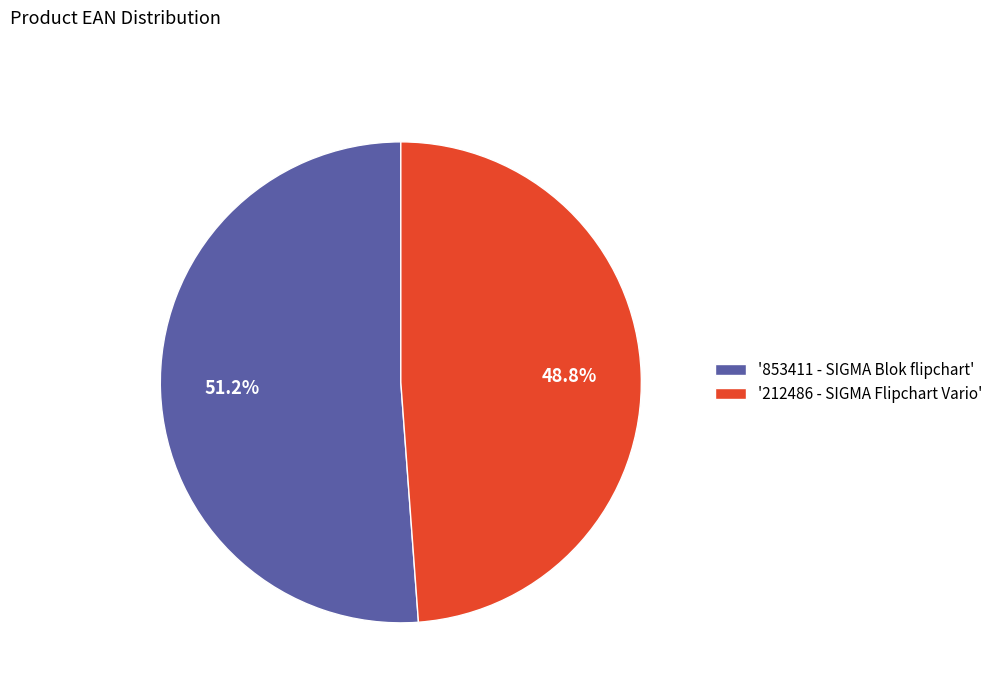

Rank the categories by value from highest to lowest.

'853411 - SIGMA Blok flipchart', '212486 - SIGMA Flipchart Vario'